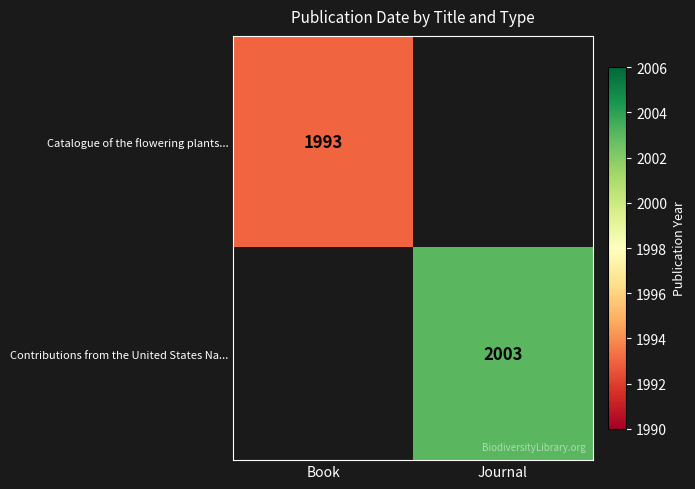

The value of Contributions from the United States Na... at Journal is 3598. True or false?

False